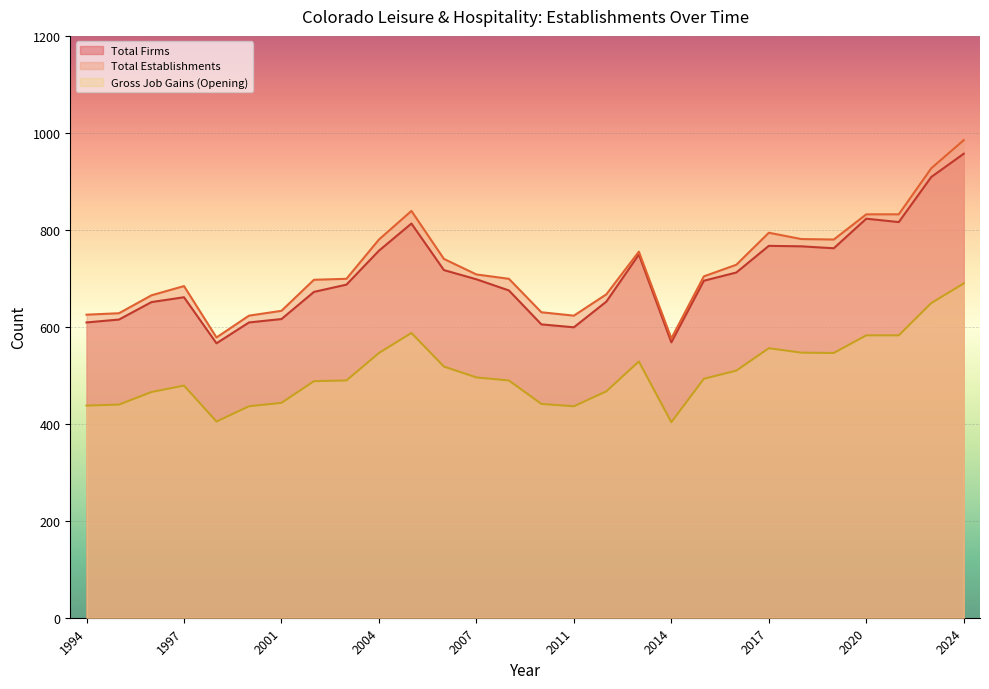

Read the Gross Job Gains (Opening) value at 2018.

546.7